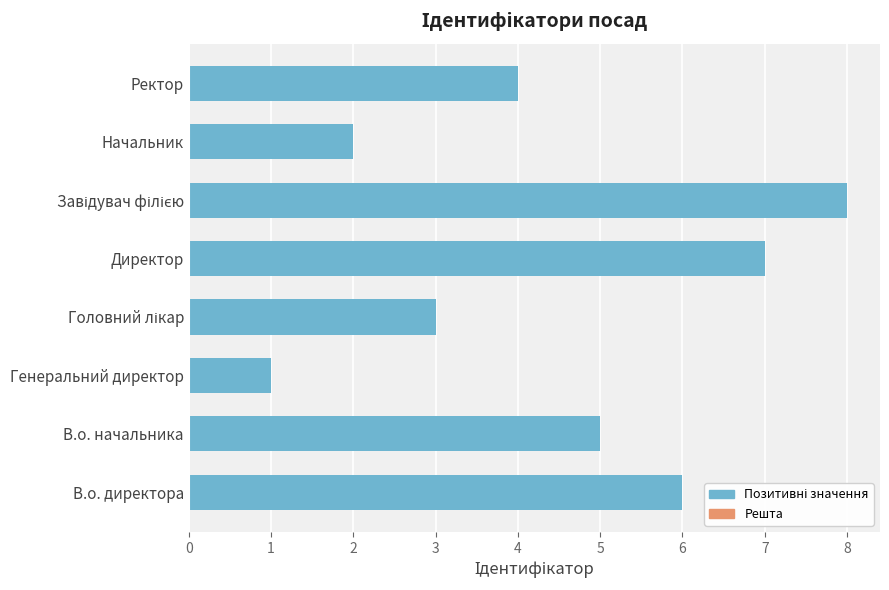

What is the greatest value displayed?

8